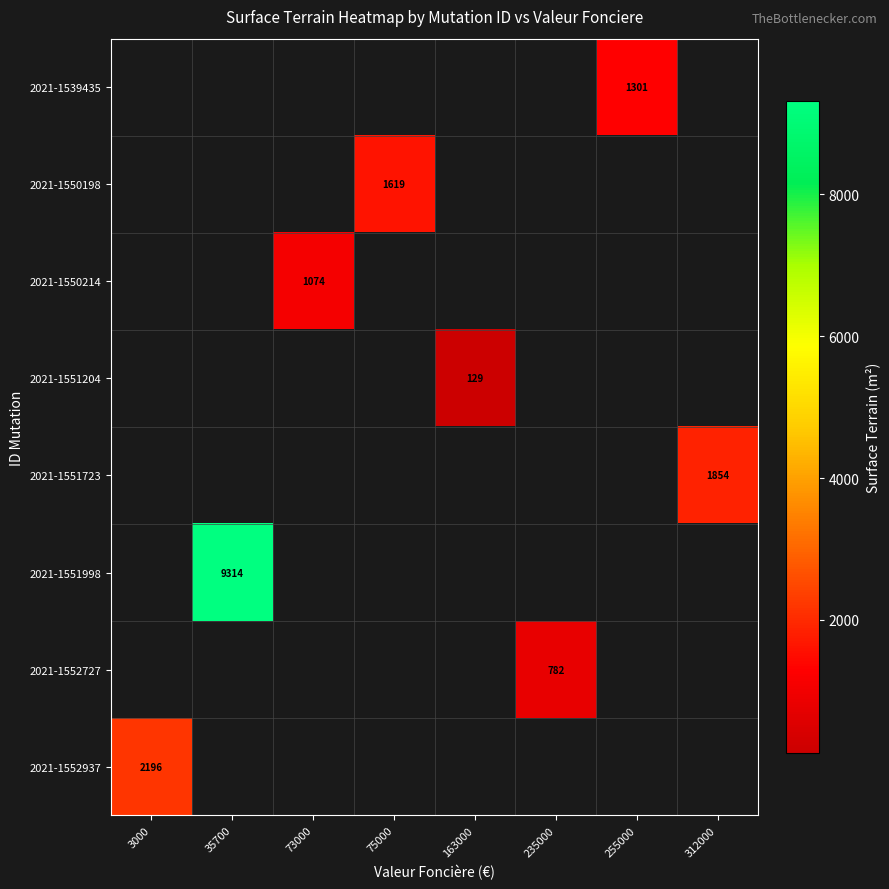

Is it true that 2021-1551204 equals 67 at 163000?

False